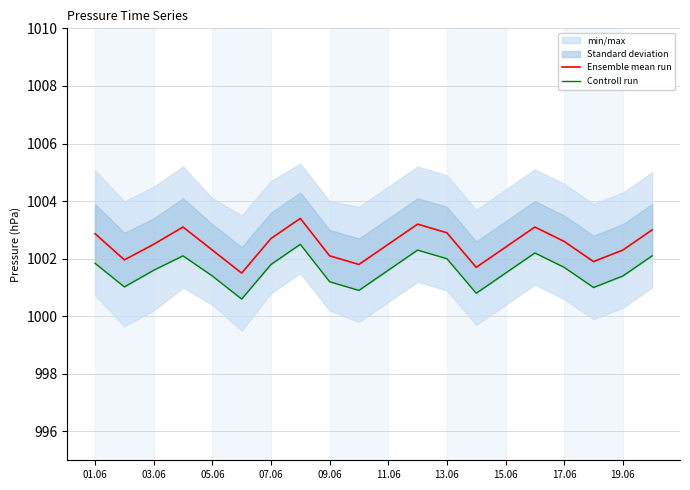

How many interior local valleys does the Ensemble mean run series have?

5